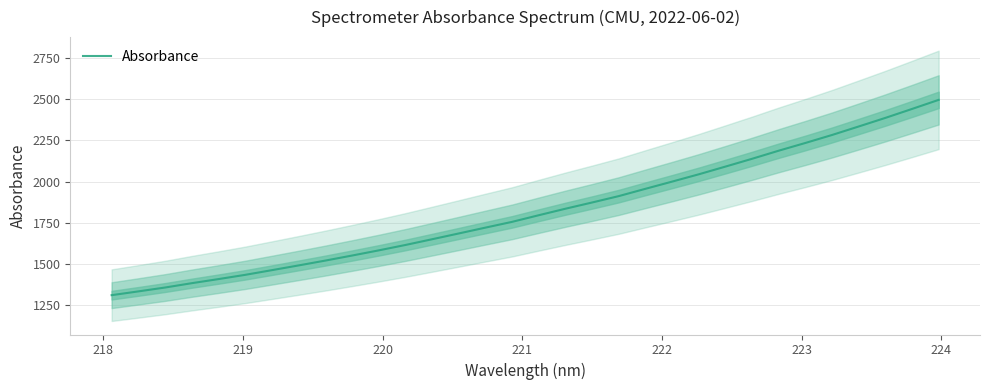

How many lines are shown in the chart?

1